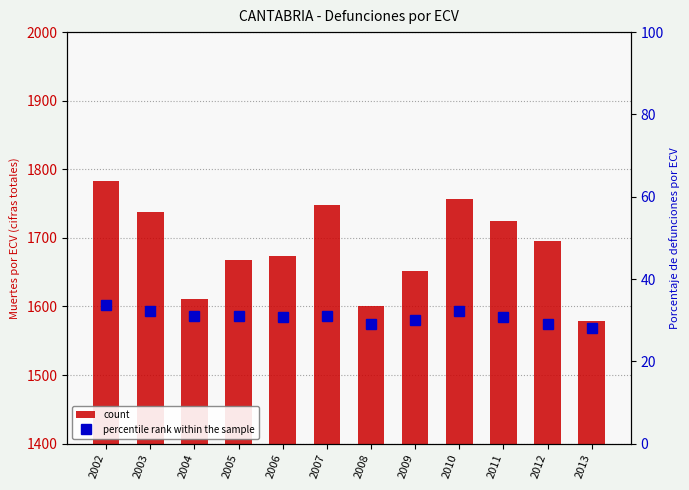

How many data points in percentile rank within the sample are less than 30?

4